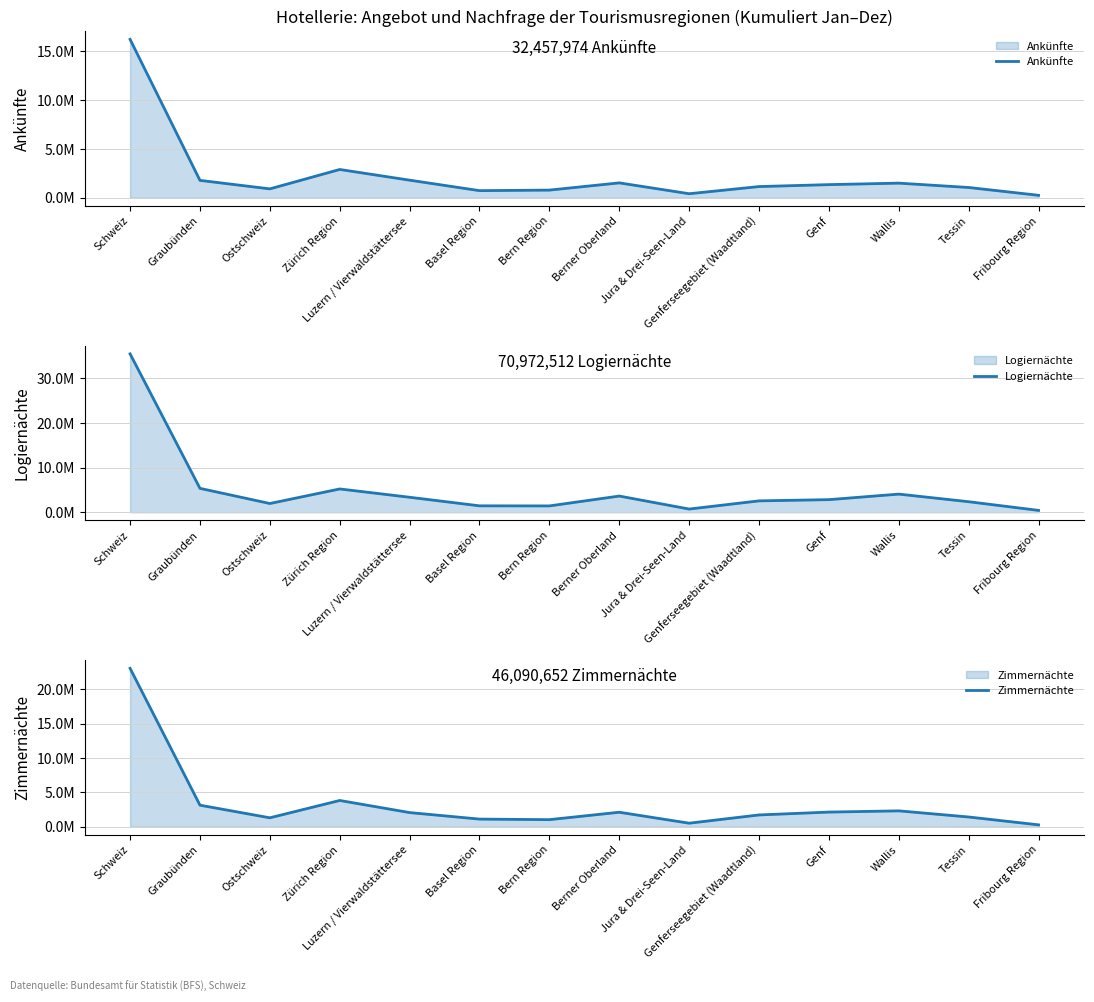

What is the highest value of the Zimmernächte series?

23045326